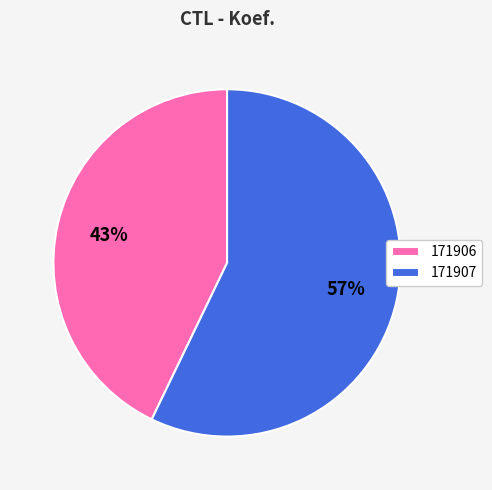

Which has a higher value, 171907 or 171906?

171907